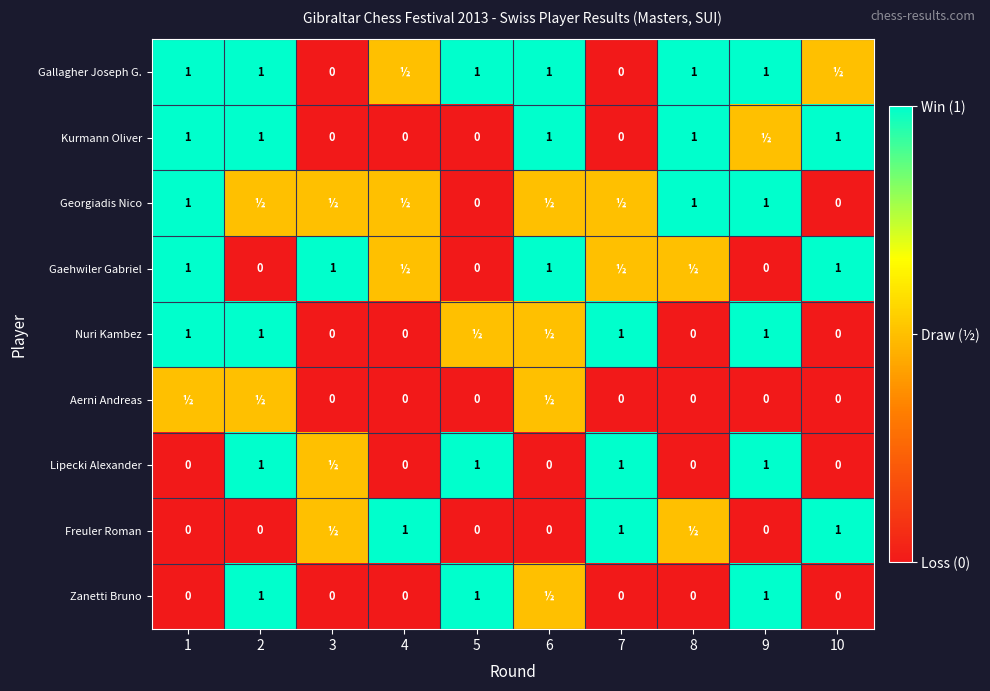

What is the sum of the Nuri Kambez values at 8 and 2?

1.0